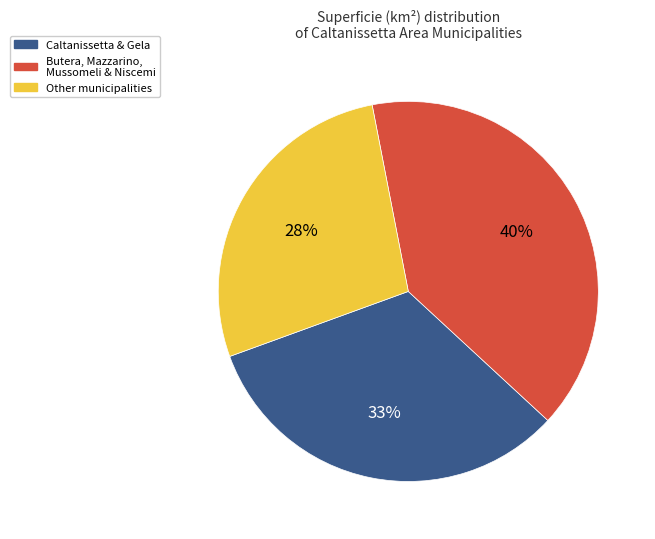

How many slices are in this pie chart?

3